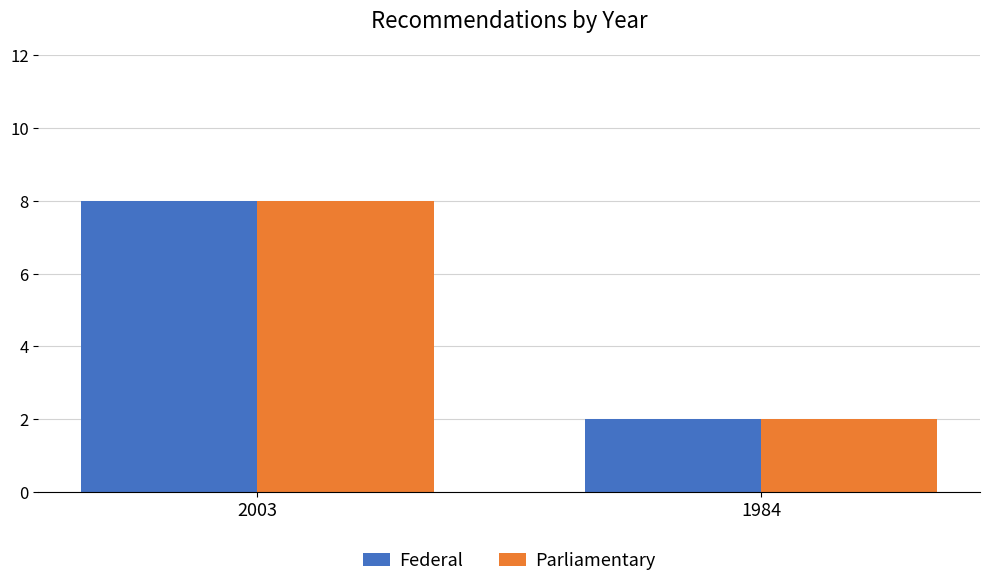

Rank the categories by Parliamentary value from lowest to highest.

1984, 2003